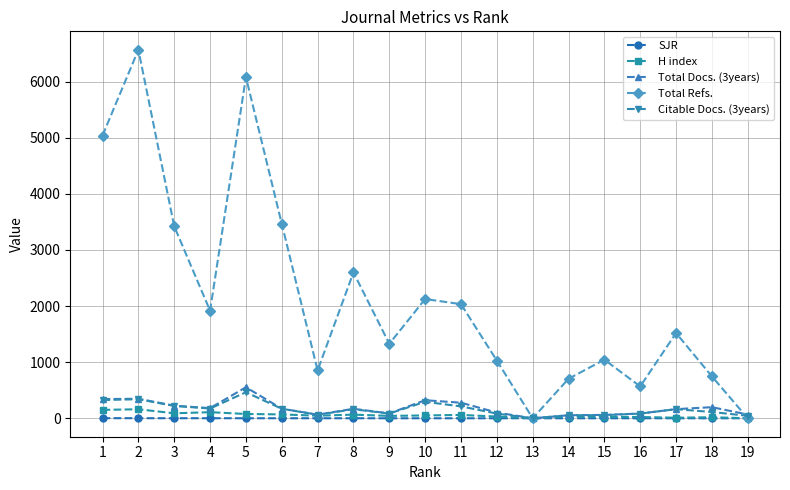

Which series has the widest spread of values?

Total Refs.